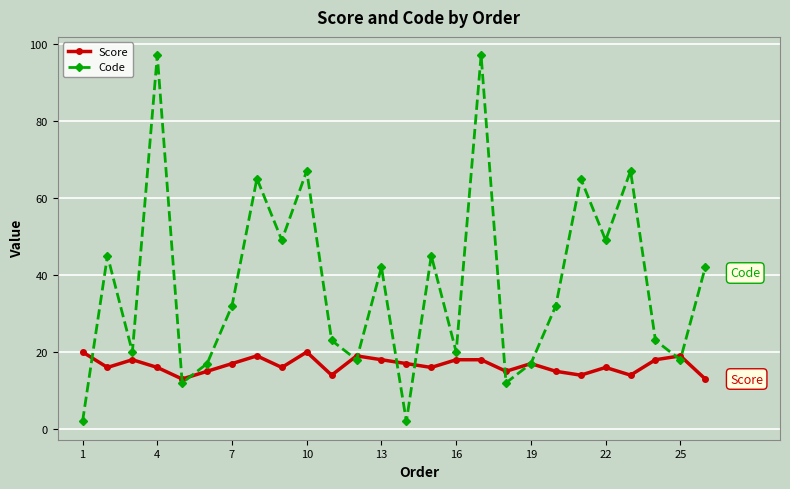

Which series has the largest range (max minus min)?

Code